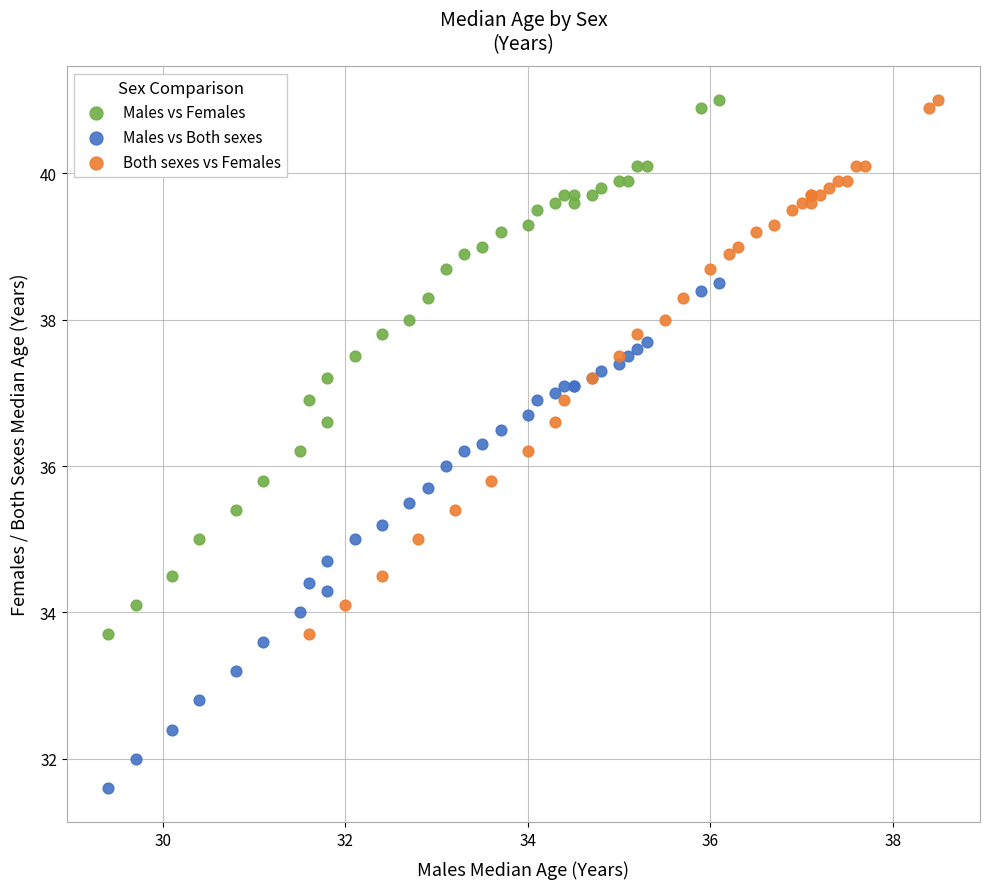

Which series reaches the minimum Y coordinate?

Males vs Both sexes